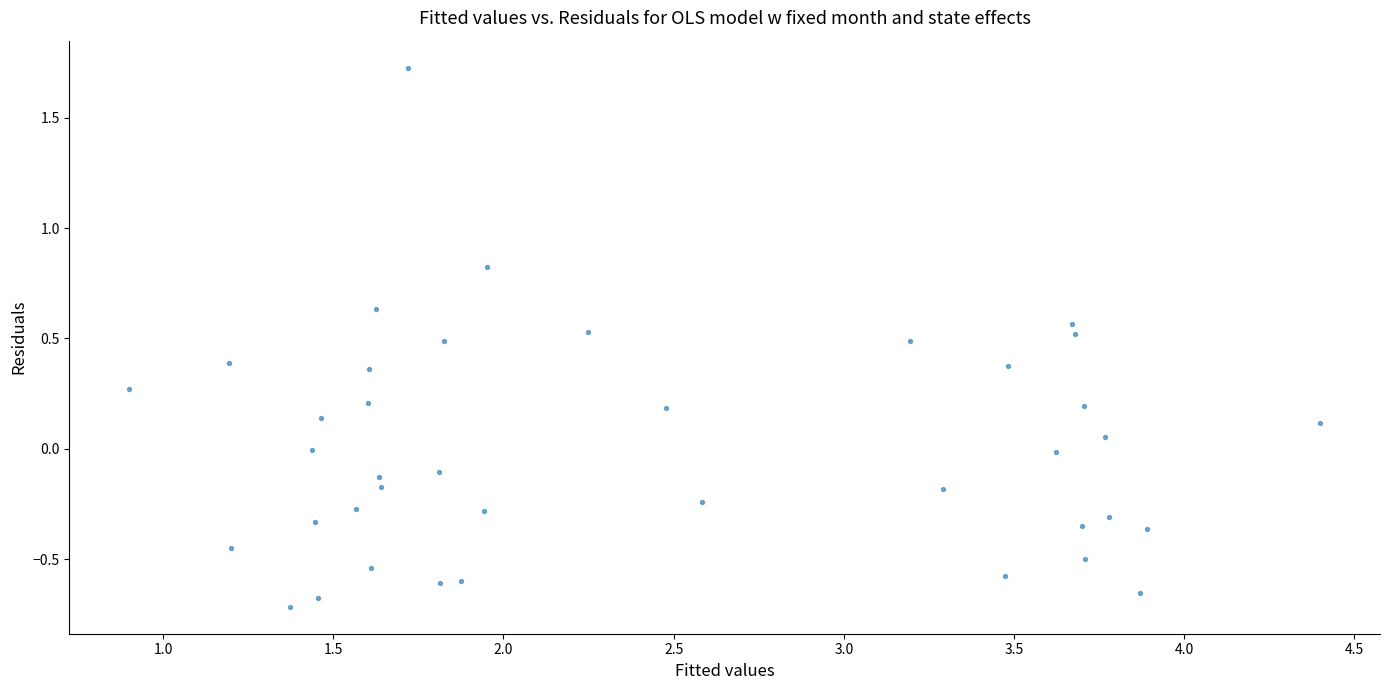

What is the range of Y values (max minus min)?

2.4